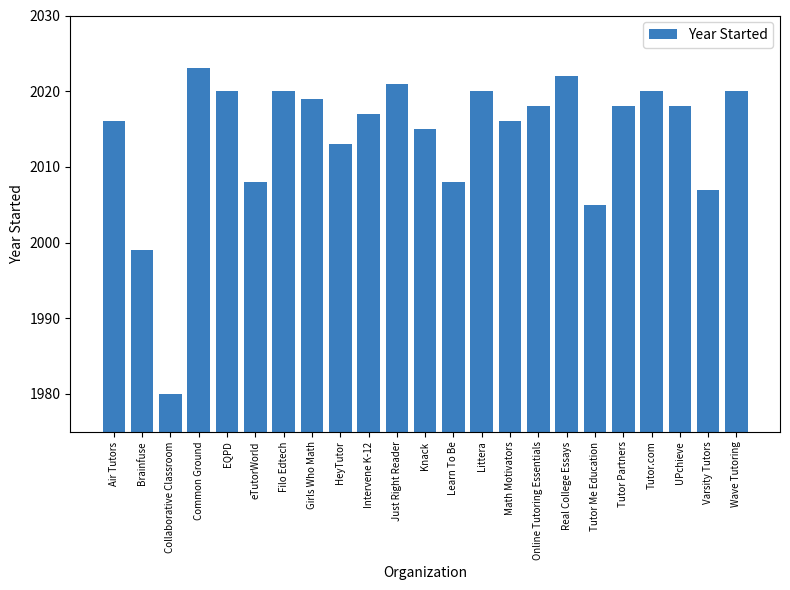

The value at Tutor Me Education is 2005. True or false?

True